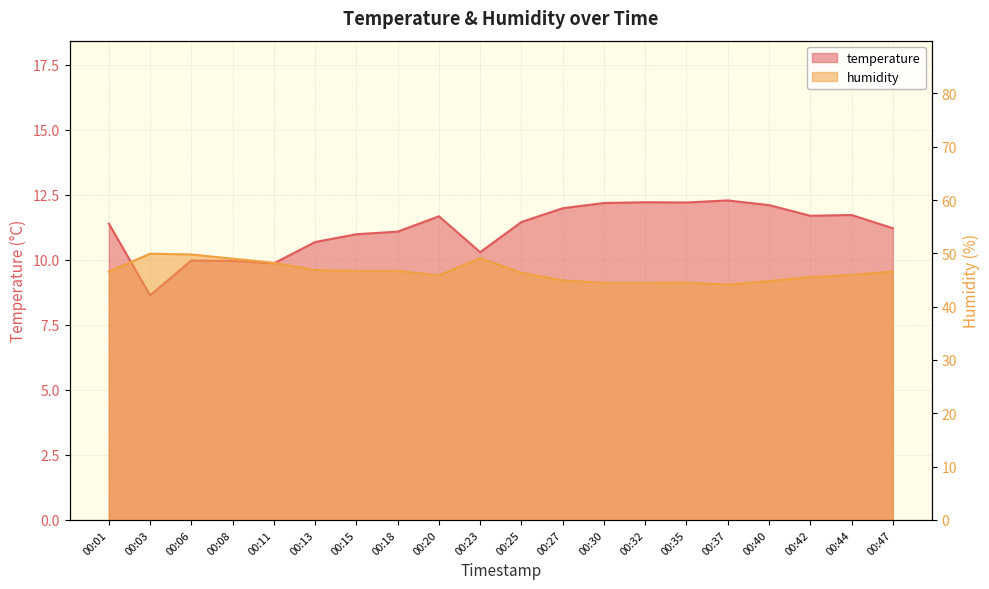

How many lines are shown in the chart?

2